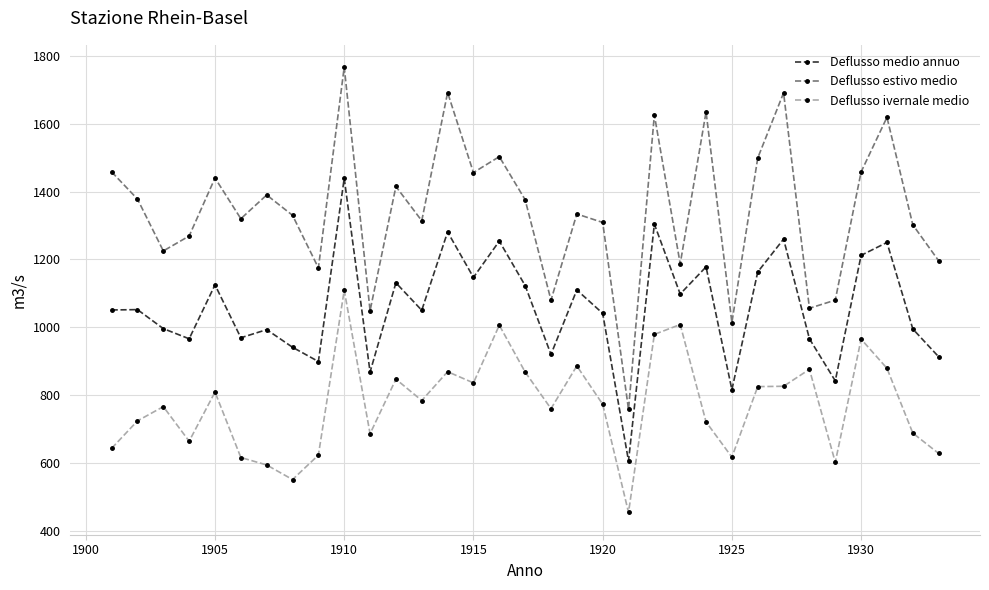

What is the minimum value shown in the chart?

454